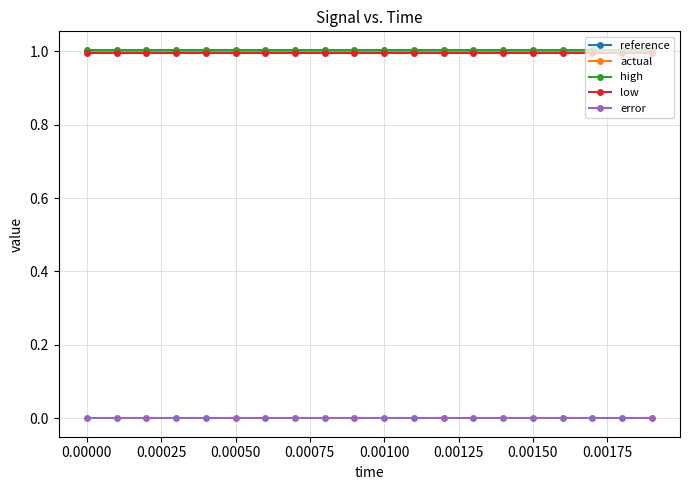

Is this an area chart (filled region under the line)?

No